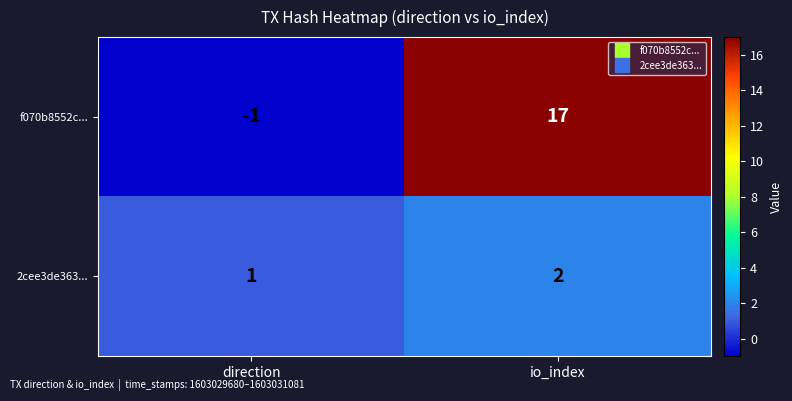

What is the smallest value displayed?

-1